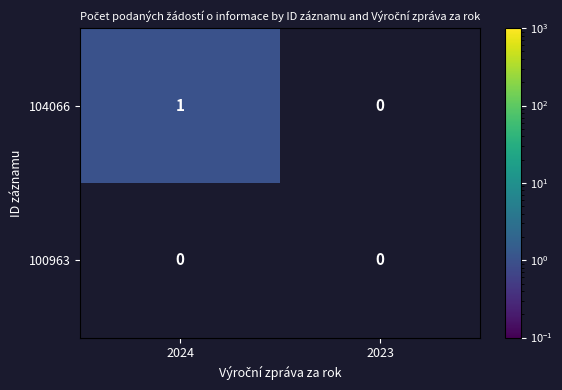

How many categories are shown in the chart?

2